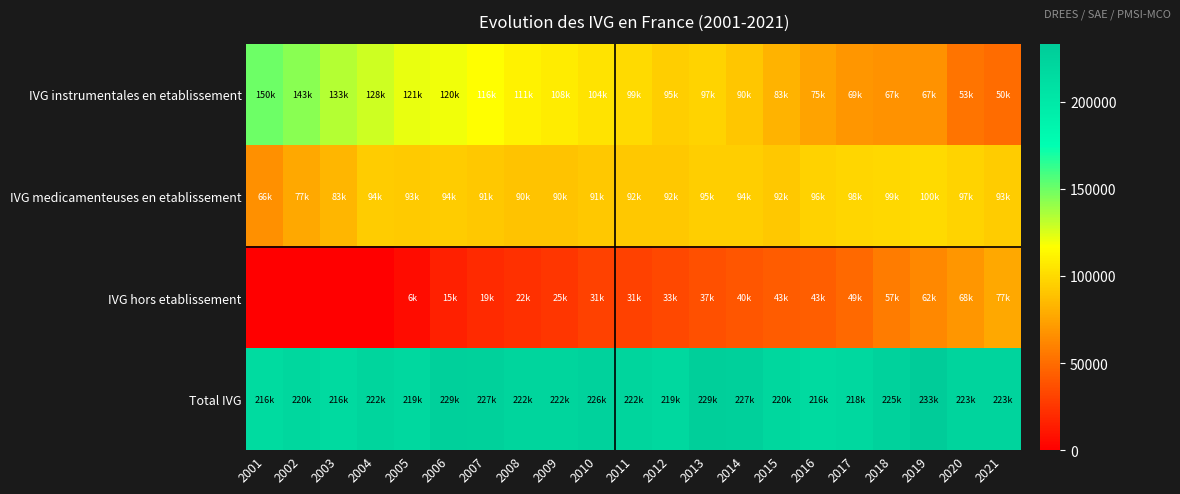

What is the total value across all series at 2002?

440140.0